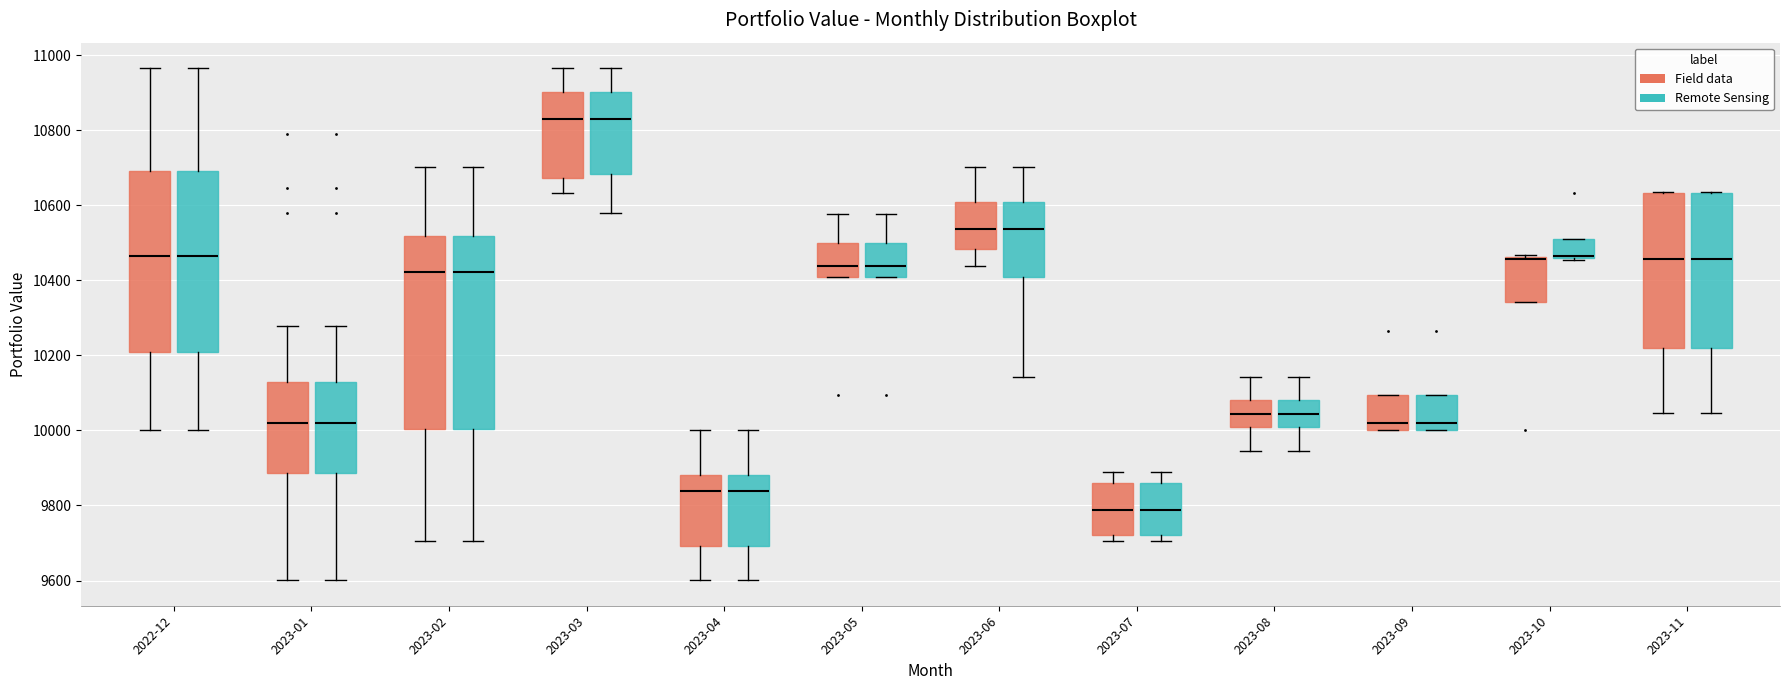

Reading left to right, transcribe this box plot: for each box, give where its median line is, the range the box spans, and where its two whiskers end, as read against the y-axis. The values are not printed on the chart, so give them approximately, as read against the axis.

2022-12 (Field data): median 10460, box 10200 to 10700, whiskers 10000 to 10960
2022-12 (Remote Sensing): median 10460, box 10200 to 10700, whiskers 10000 to 10960
2023-01 (Field data): median 10020, box 9880 to 10120, whiskers 9600 to 10280
2023-01 (Remote Sensing): median 10020, box 9880 to 10120, whiskers 9600 to 10280
2023-02 (Field data): median 10420, box 10000 to 10520, whiskers 9700 to 10700
2023-02 (Remote Sensing): median 10420, box 10000 to 10520, whiskers 9700 to 10700
2023-03 (Field data): median 10820, box 10680 to 10900, whiskers 10640 to 10960
2023-03 (Remote Sensing): median 10820, box 10680 to 10900, whiskers 10580 to 10960
2023-04 (Field data): median 9840, box 9700 to 9880, whiskers 9600 to 10000
2023-04 (Remote Sensing): median 9840, box 9700 to 9880, whiskers 9600 to 10000
2023-05 (Field data): median 10440, box 10400 to 10500, whiskers 10400 to 10580
2023-05 (Remote Sensing): median 10440, box 10400 to 10500, whiskers 10400 to 10580
2023-06 (Field data): median 10540, box 10480 to 10600, whiskers 10440 to 10700
2023-06 (Remote Sensing): median 10540, box 10420 to 10600, whiskers 10140 to 10700
2023-07 (Field data): median 9780, box 9720 to 9860, whiskers 9700 to 9880
2023-07 (Remote Sensing): median 9780, box 9720 to 9860, whiskers 9700 to 9880
2023-08 (Field data): median 10040, box 10000 to 10080, whiskers 9940 to 10140
2023-08 (Remote Sensing): median 10040, box 10000 to 10080, whiskers 9940 to 10140
2023-09 (Field data): median 10020, box 10000 to 10100, whiskers 10000 to 10100
2023-09 (Remote Sensing): median 10020, box 10000 to 10100, whiskers 10000 to 10100
2023-10 (Field data): median 10460 (drawn on the box's upper edge), box 10340 to 10460, whiskers 10340 to 10460
2023-10 (Remote Sensing): median 10460 (drawn on the box's lower edge), box 10460 to 10500, whiskers 10460 to 10500
2023-11 (Field data): median 10460, box 10220 to 10640, whiskers 10040 to 10640
2023-11 (Remote Sensing): median 10460, box 10220 to 10640, whiskers 10040 to 10640